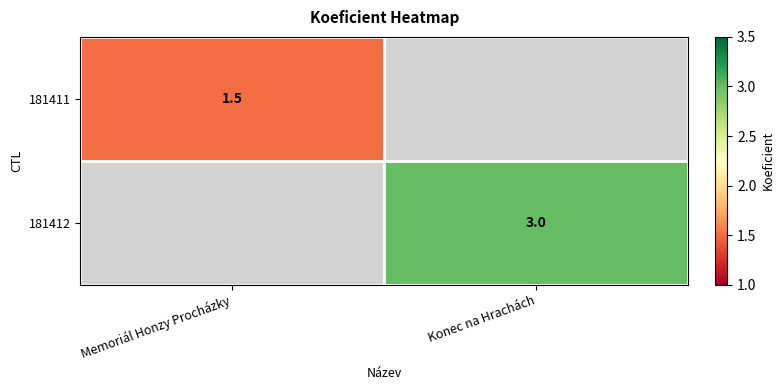

Is it true that 181412 equals 3.0 at Konec na Hrachách?

True